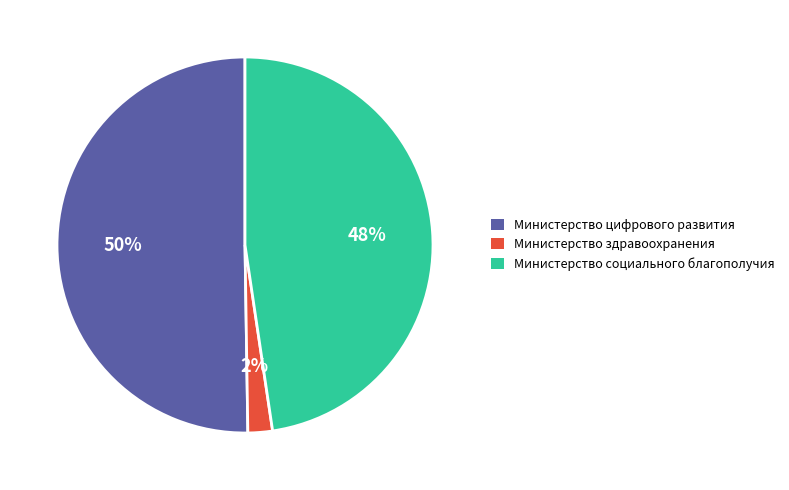

To the nearest percent, what percentage of the pie is Министерство социального благополучия?

48%